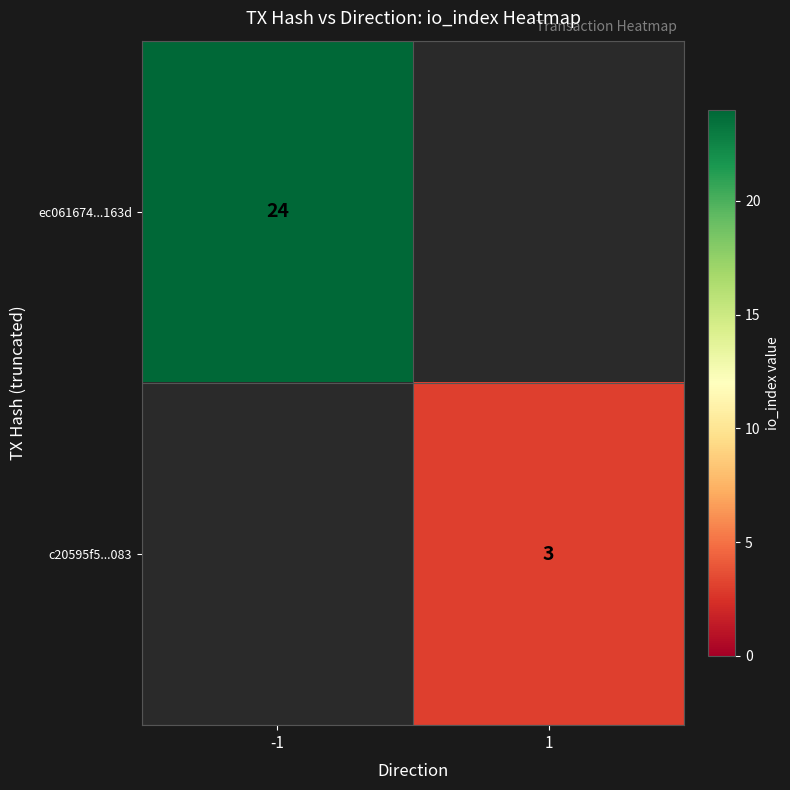

At which category does the chart reach its peak across all series?

-1